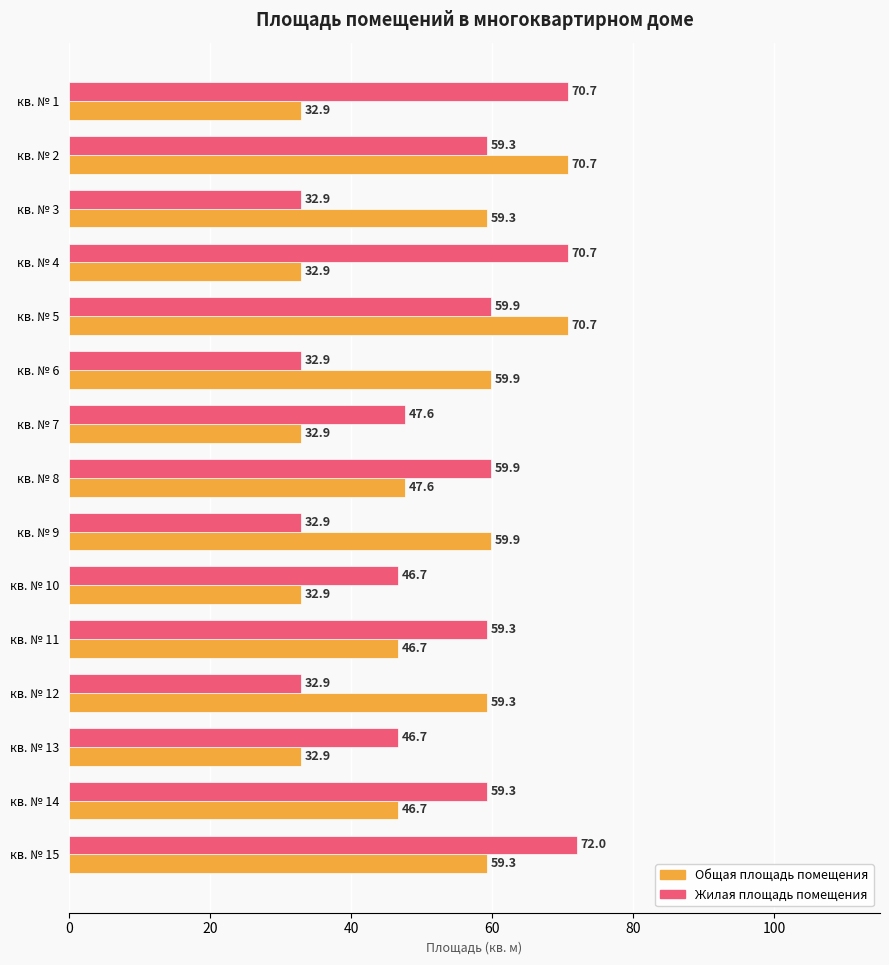

The value of Общая площадь помещения at кв. № 9 is 59.9. True or false?

True